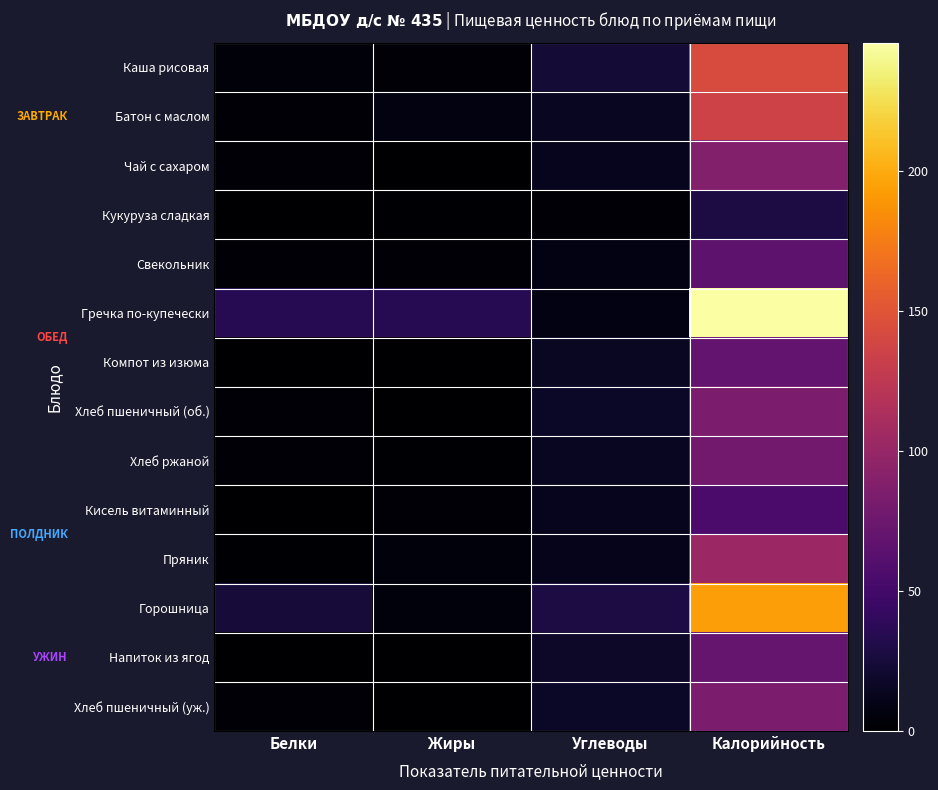

How many distinct data groups are displayed?

14